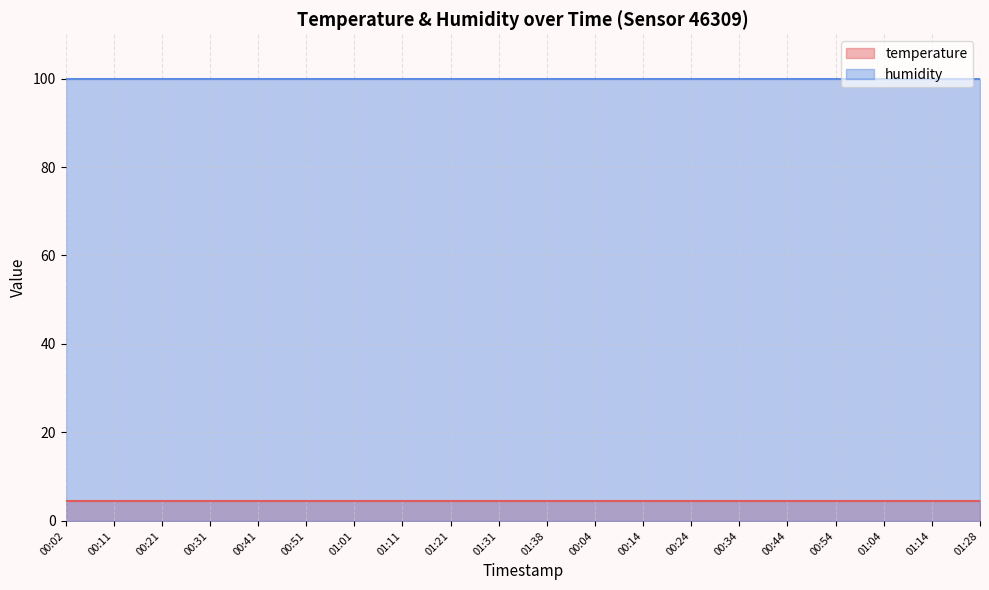

The value of humidity at 00:11 is 99.9. True or false?

True